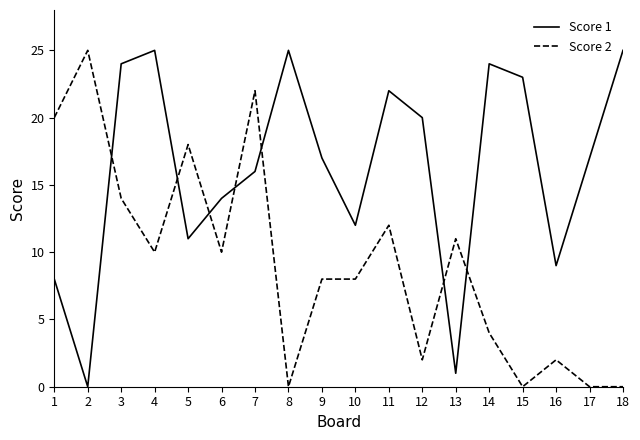

Does the chart have visible grid lines?

No